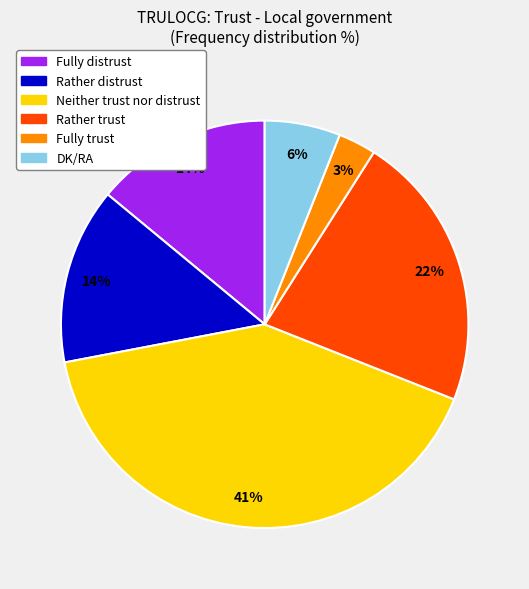

Which slice is the largest?

Neither trust nor distrust